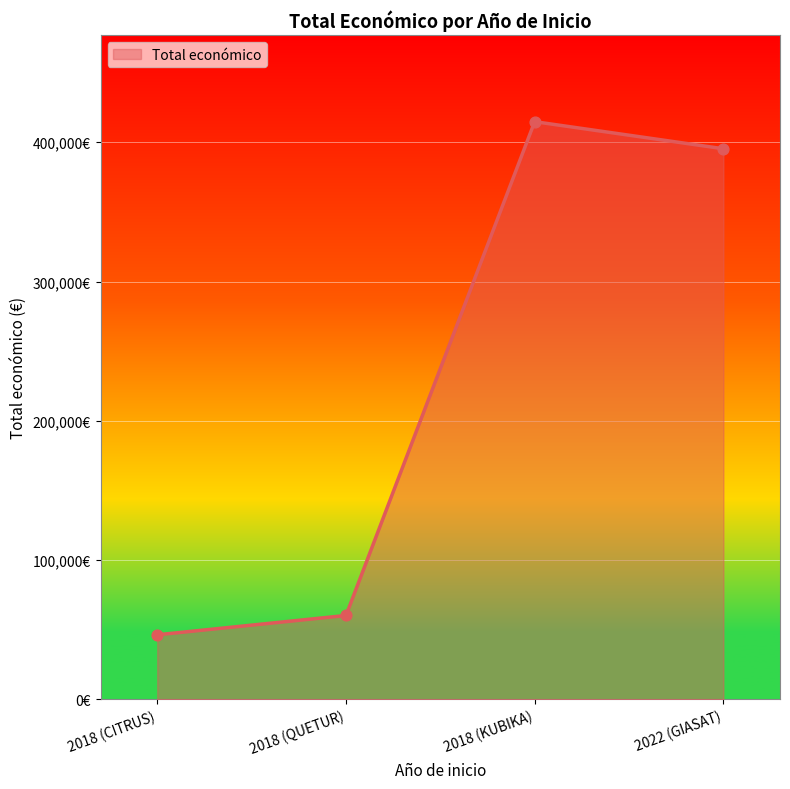

Between 2018 (QUETUR) and 2018 (CITRUS), which is larger?

2018 (QUETUR)